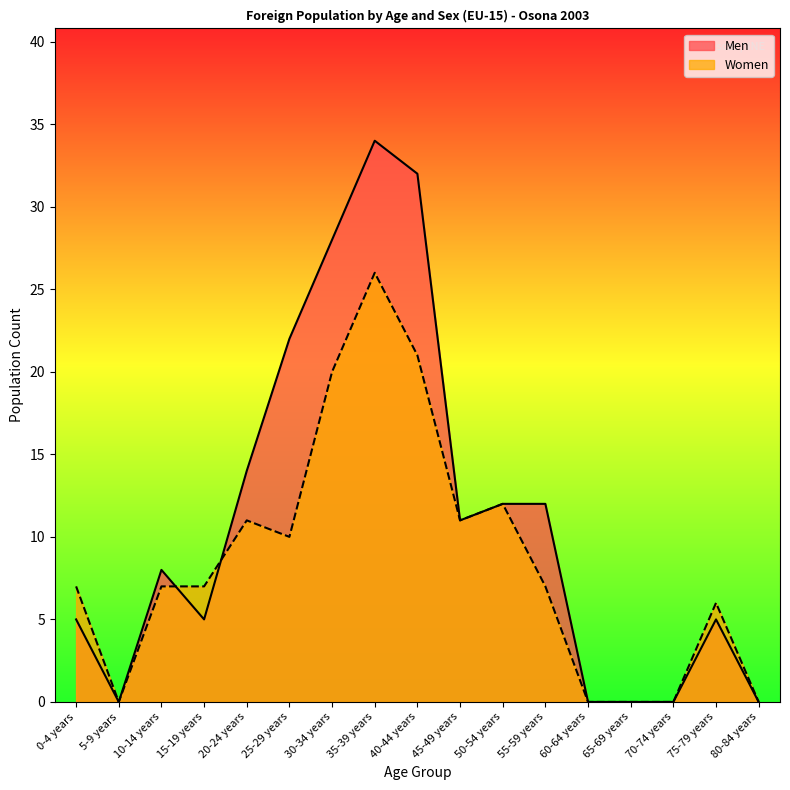

Which category has the highest value across all series?

35-39 years